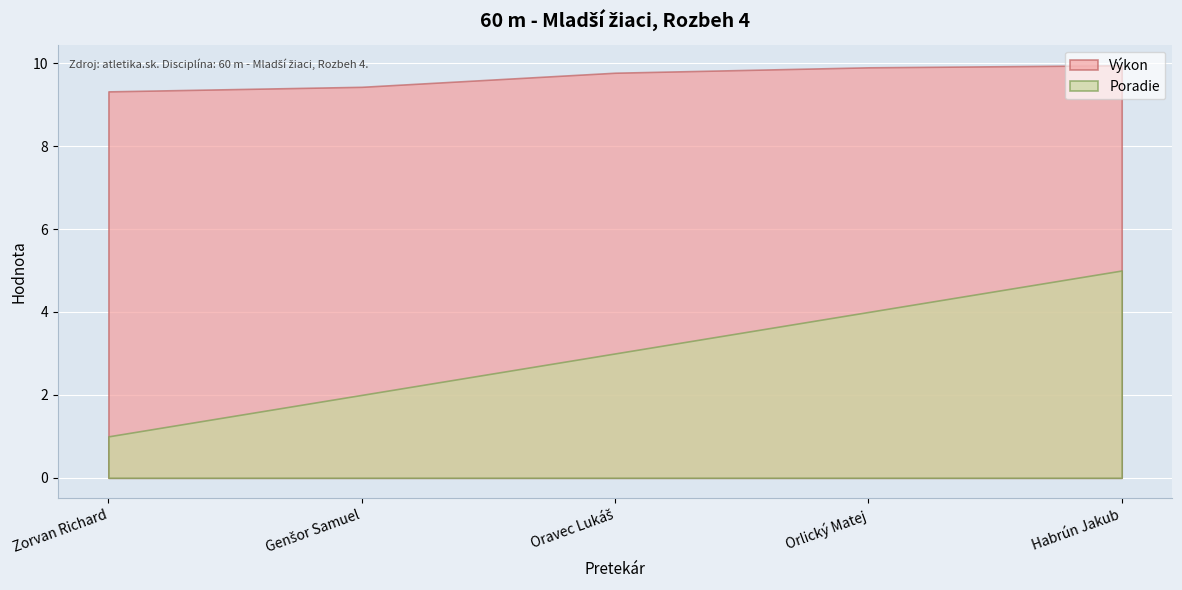

The Výkon series shows 15.2 at Zorvan Richard. True or false?

False